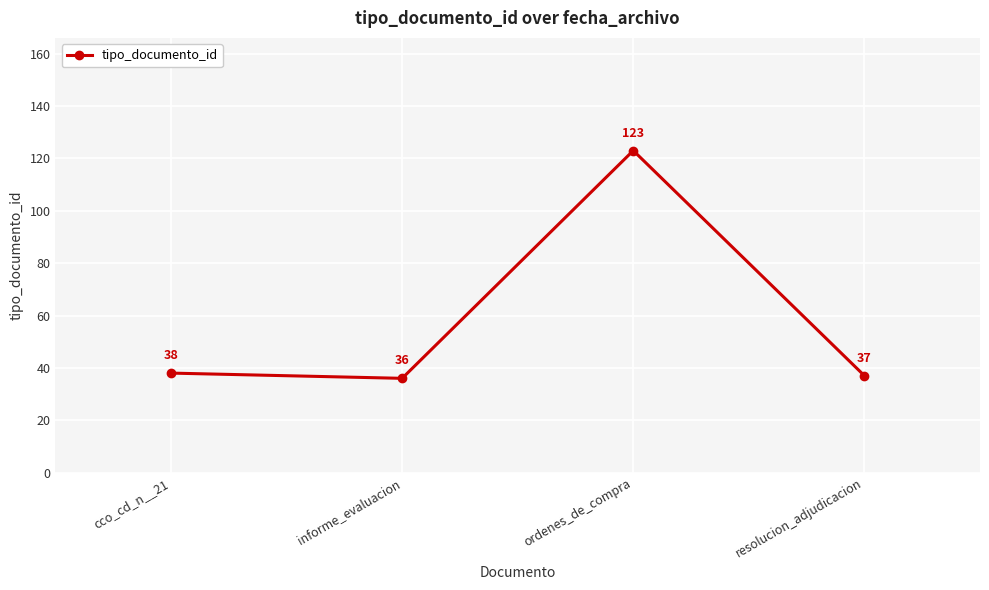

What is the value of the 3rd point from the left?

123